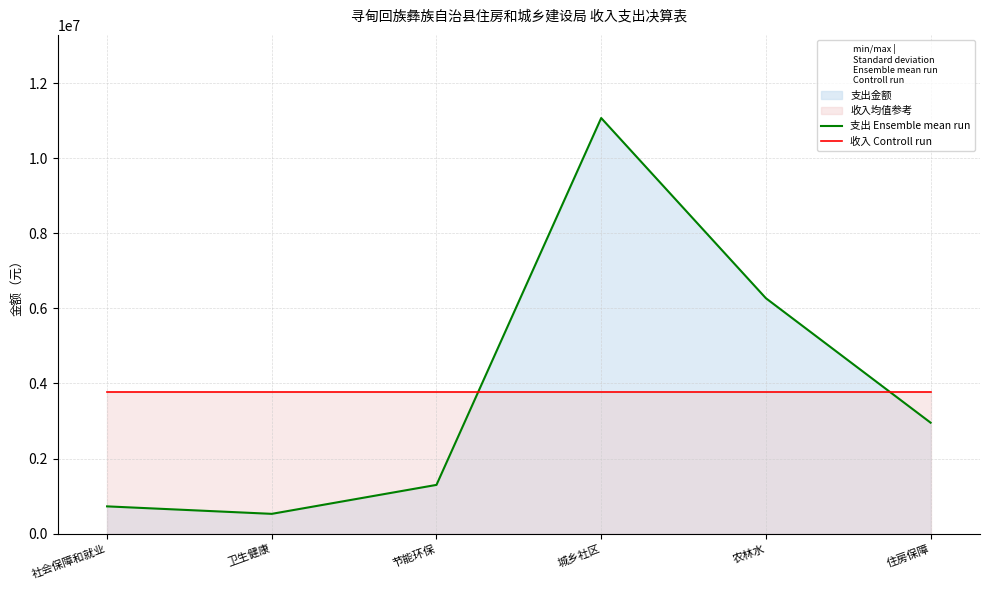

At which label is 支出 Ensemble mean run closest to 5798268?

农林水